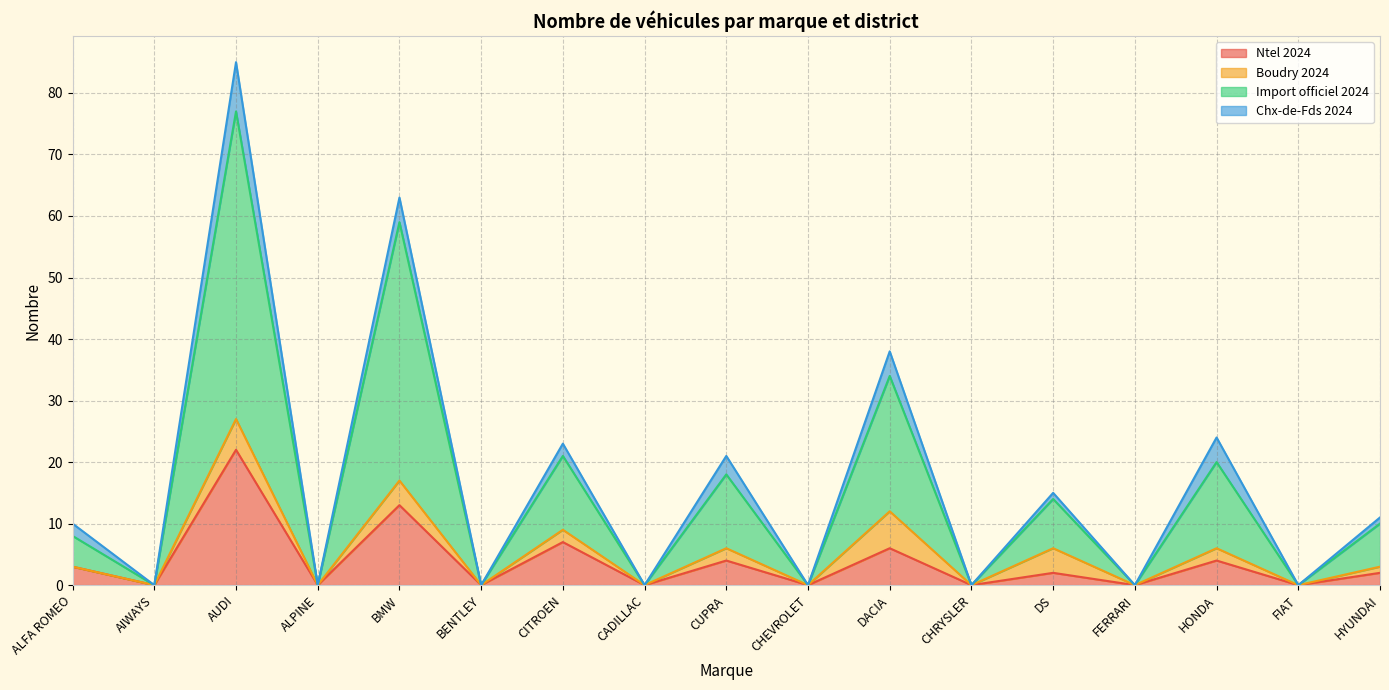

True or false: Ntel 2024 has more than 1 interior local peaks.

True